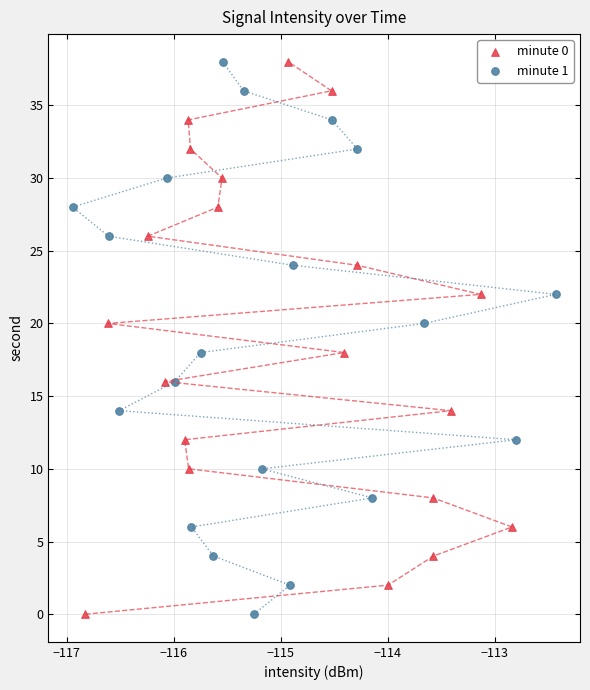

What are all the series names shown in the legend?

minute 0, minute 1